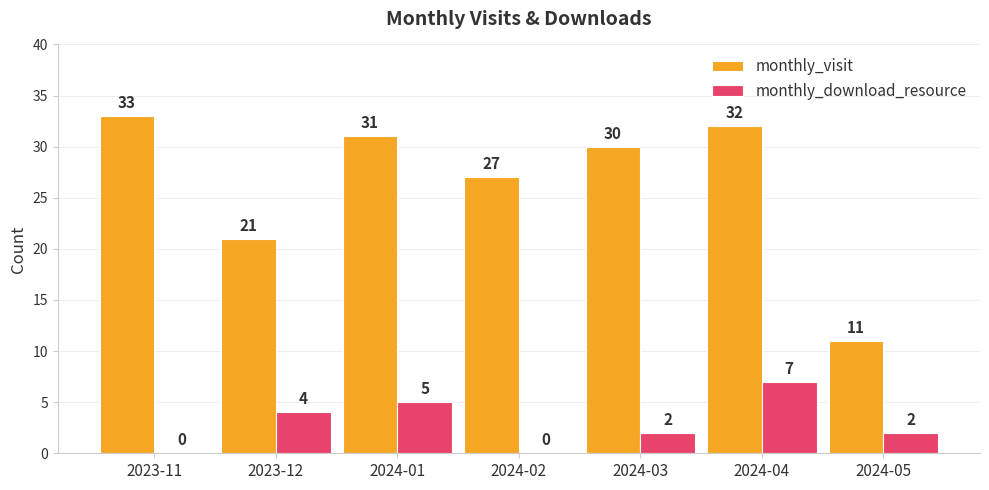

At which category is the sum across all series the highest?

2024-04